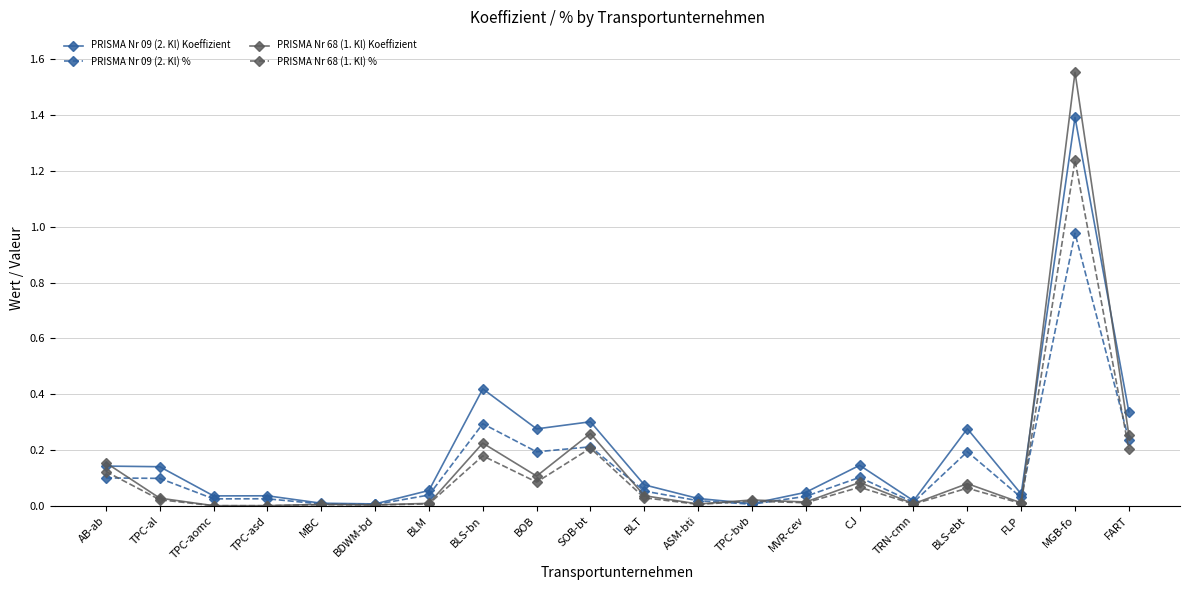

At which label does PRISMA Nr 09 (2. Kl) % reach its peak?

MGB-fo